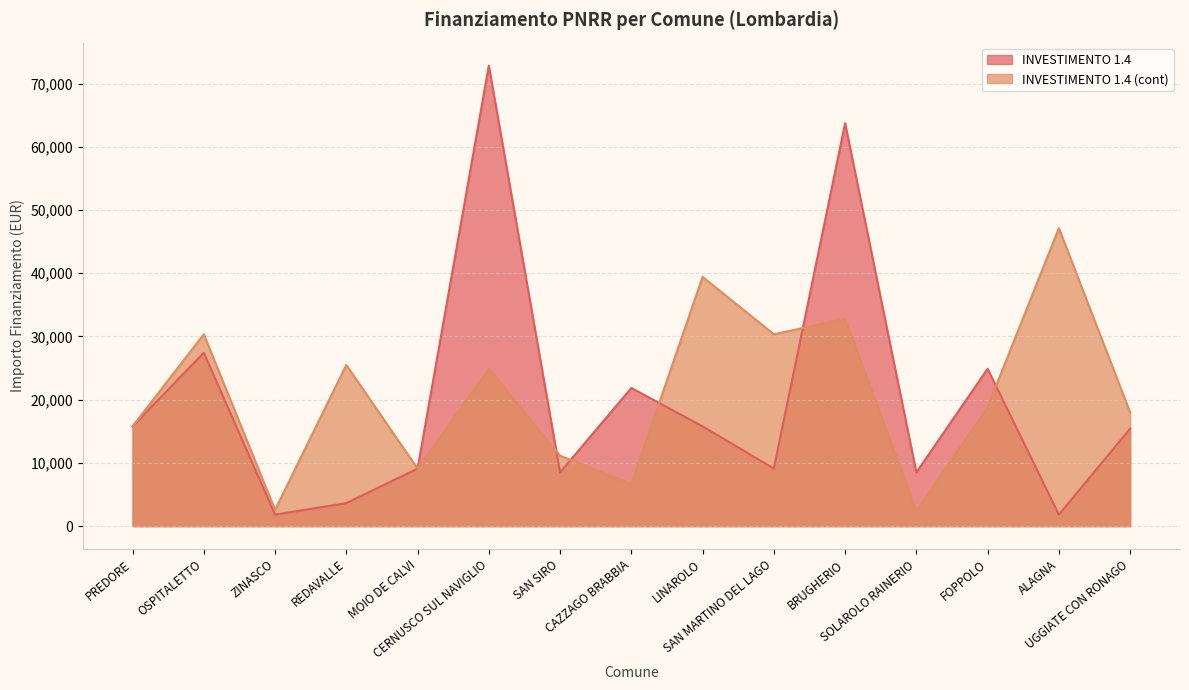

Which series has the largest total across all categories?

INVESTIMENTO 1.4 (cont)